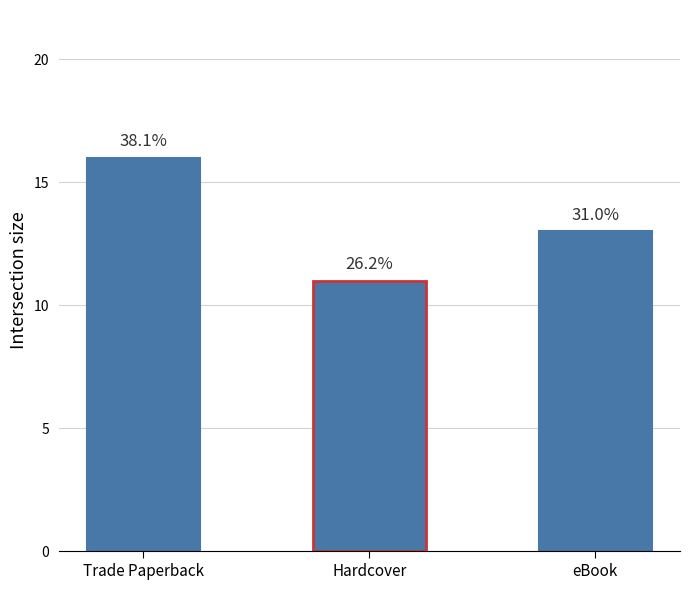

Are the bars horizontal?

No